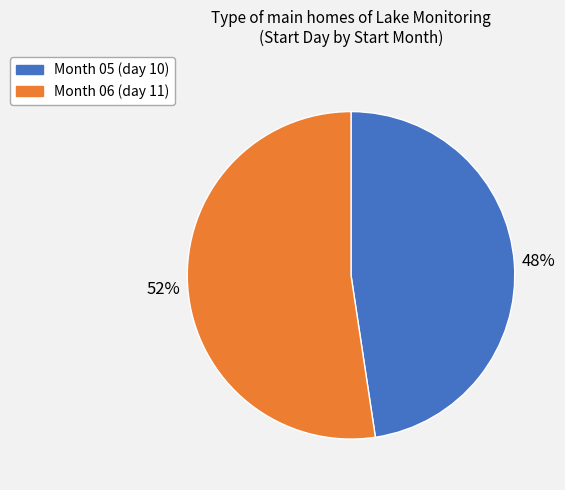

Count the number of slices in the pie.

2